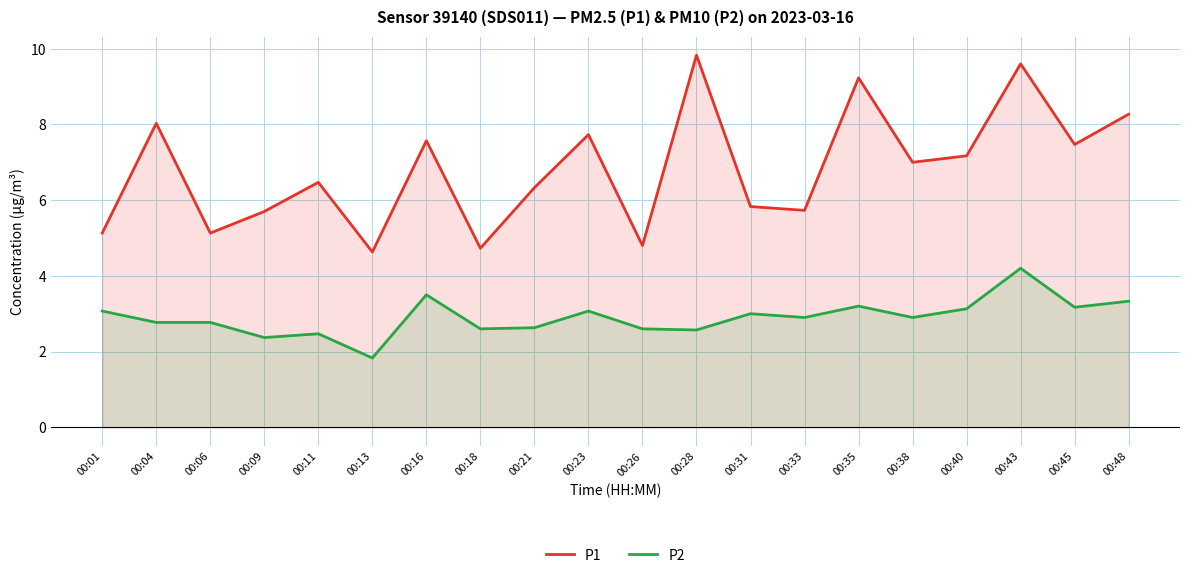

Does the chart display data point markers on the line(s)?

No